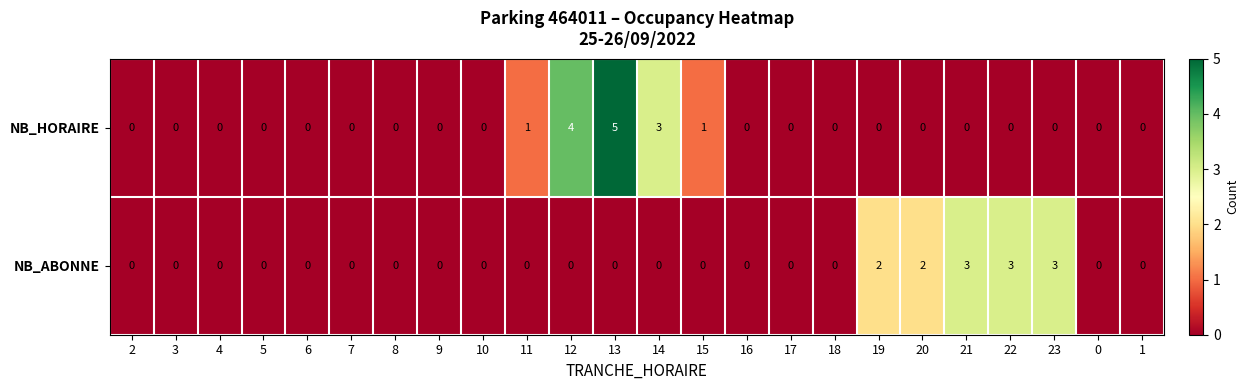

What is the difference between the maximum and minimum values in the NB_ABONNE series?

3